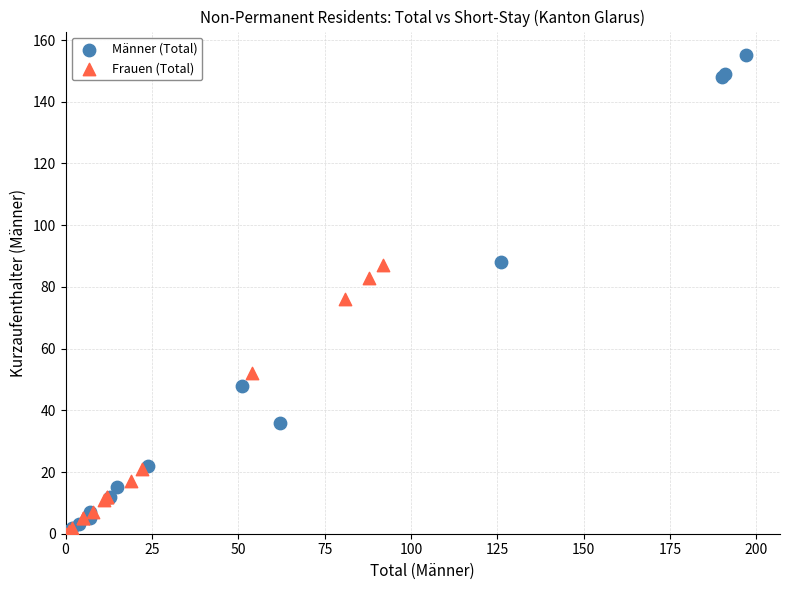

Which series reaches the maximum Y coordinate?

Männer (Total)